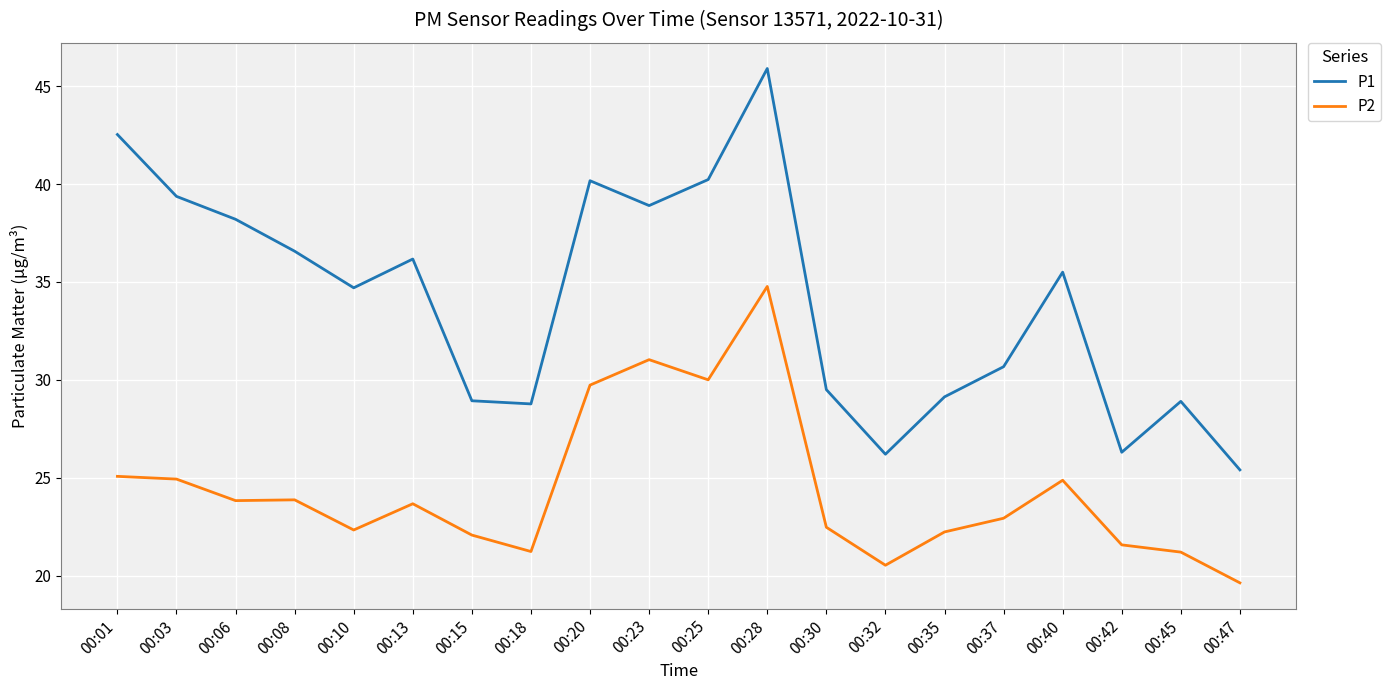

Which series has the largest range (max minus min)?

P1